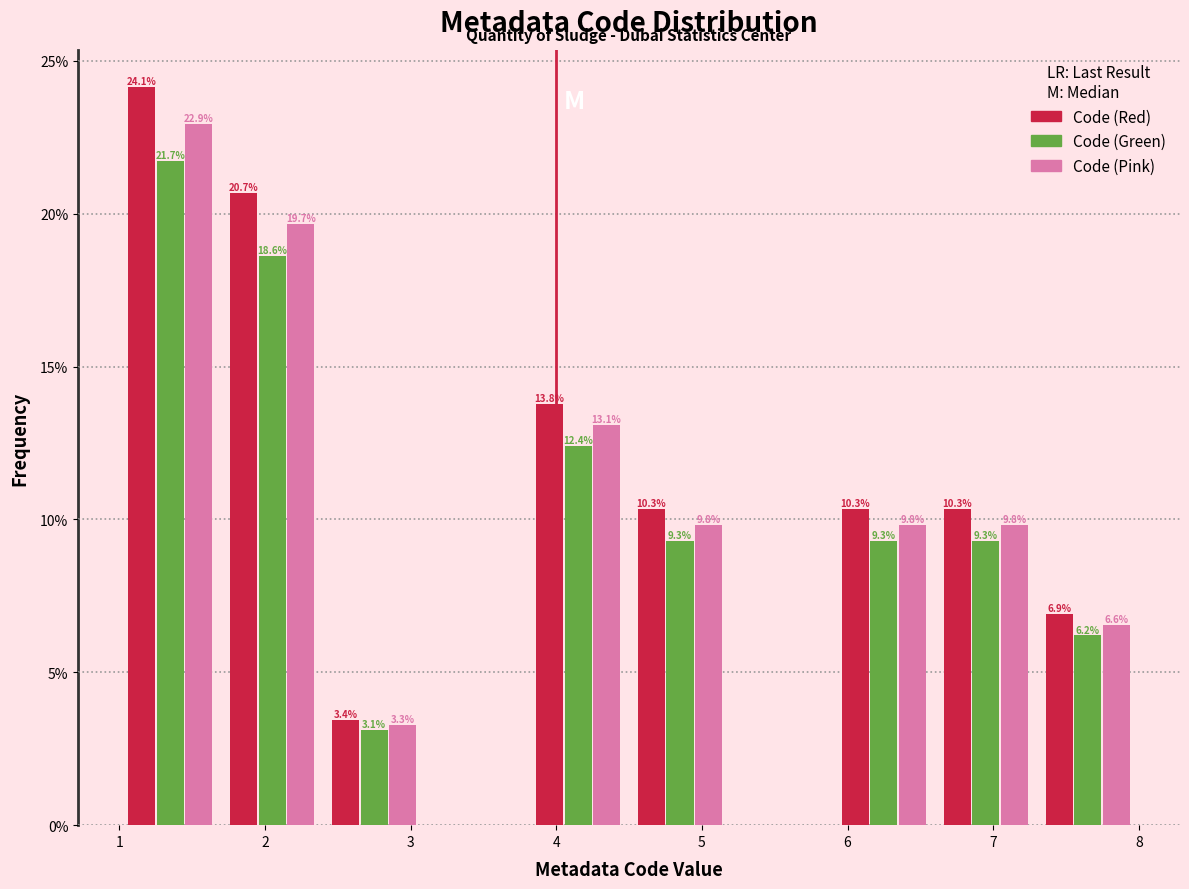

In the Code (Pink) series, which range on the x-axis has the tallest bar?

1.0 to 1.7